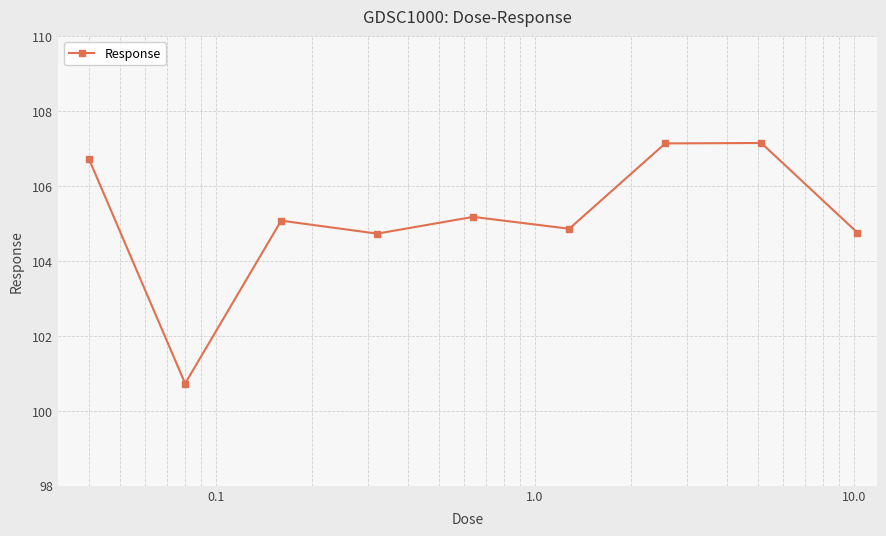

What is the difference between the second highest and second lowest values?

2.4